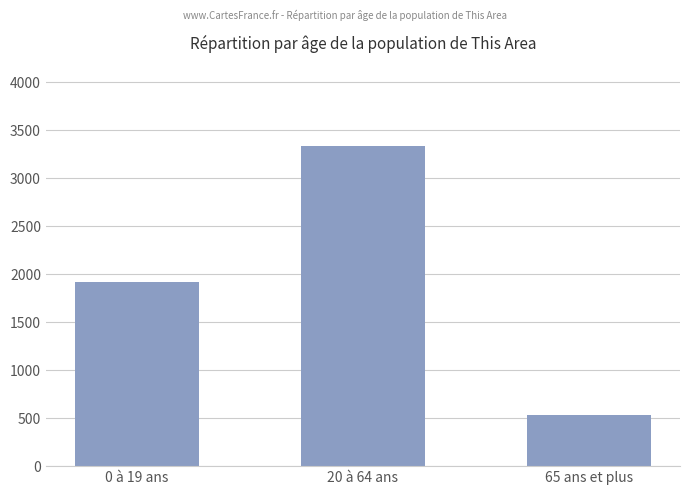

What is the change in value from 20 à 64 ans to 65 ans et plus?

-2803